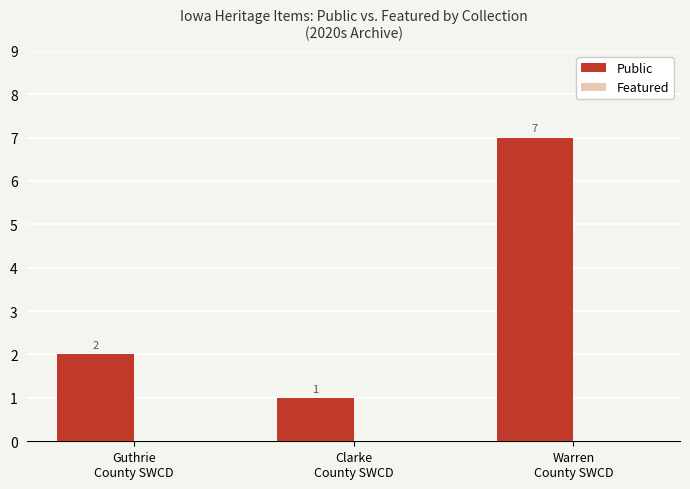

Reading left to right, list all the values displayed in this chart.

2	1	7